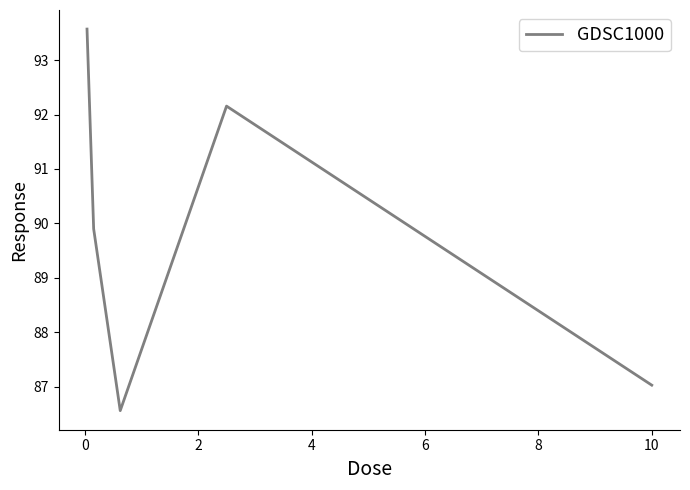

True or false: there are more than 0 points higher than both neighbors.

True